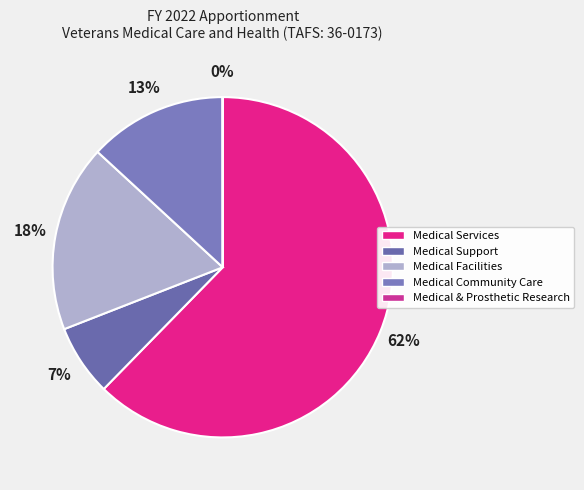

Rank the categories by value from lowest to highest.

Medical and Prosthetic Research, Medical Support and Compliance, Medical Community Care, Medical Facilities (PL 117-2, Sec. 8002), Medical Services (PL 117-2, Sec. 8002)